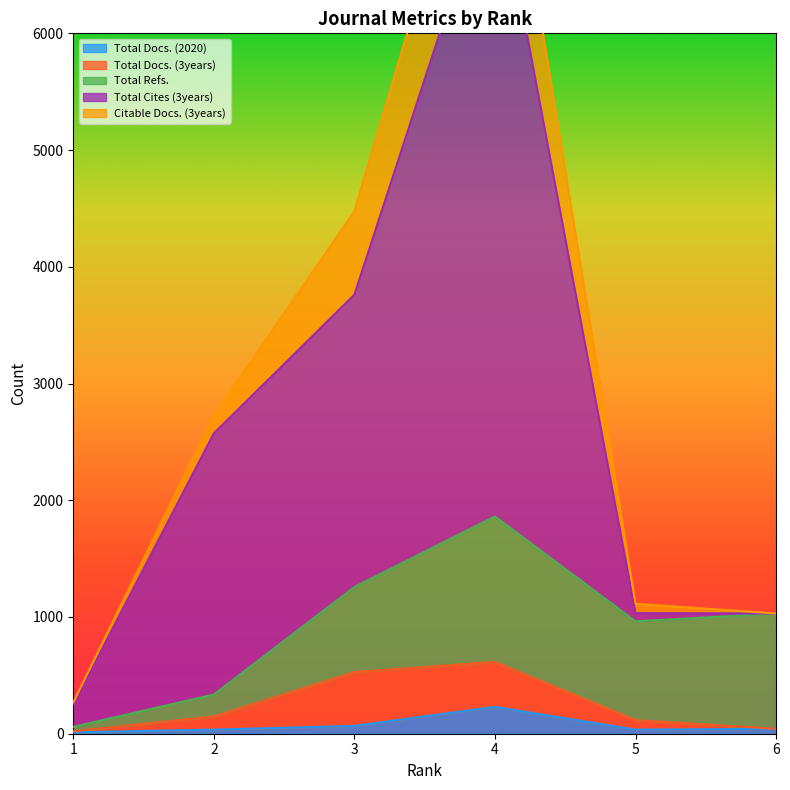

What is the difference between the maximum and minimum values in the Total Docs. (2020) series?

218